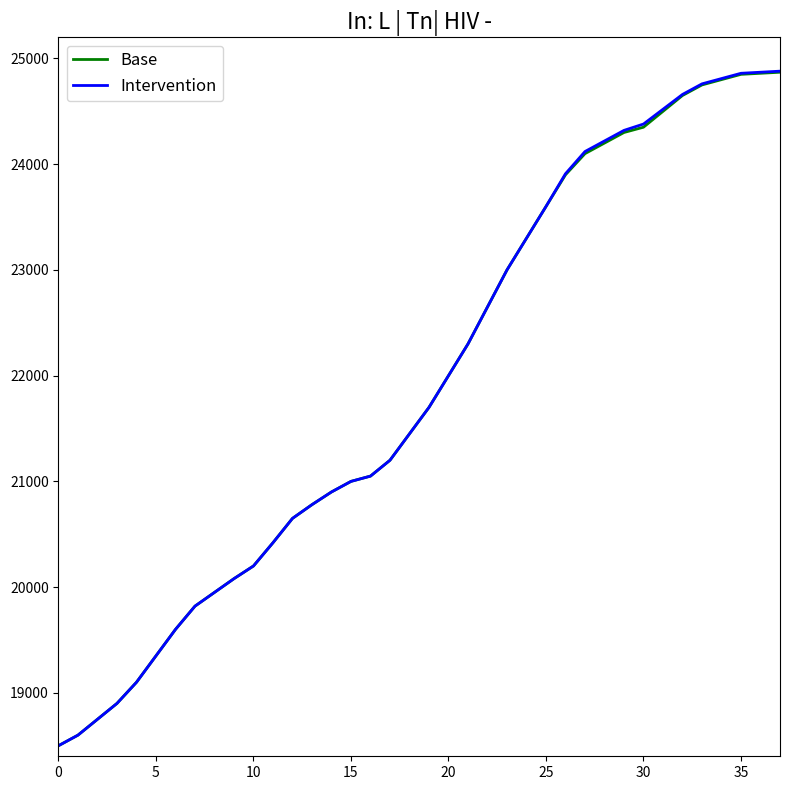

Which series has the largest range (max minus min)?

Intervention